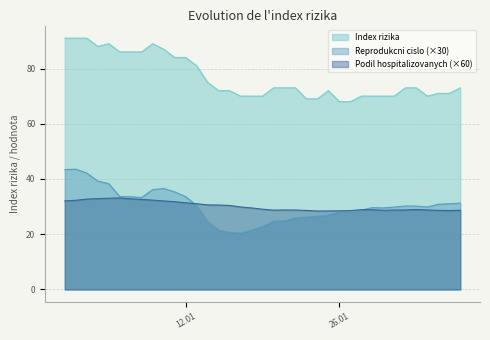

Where is the first local maximum for Podil hospitalizovanych?

2021-01-06